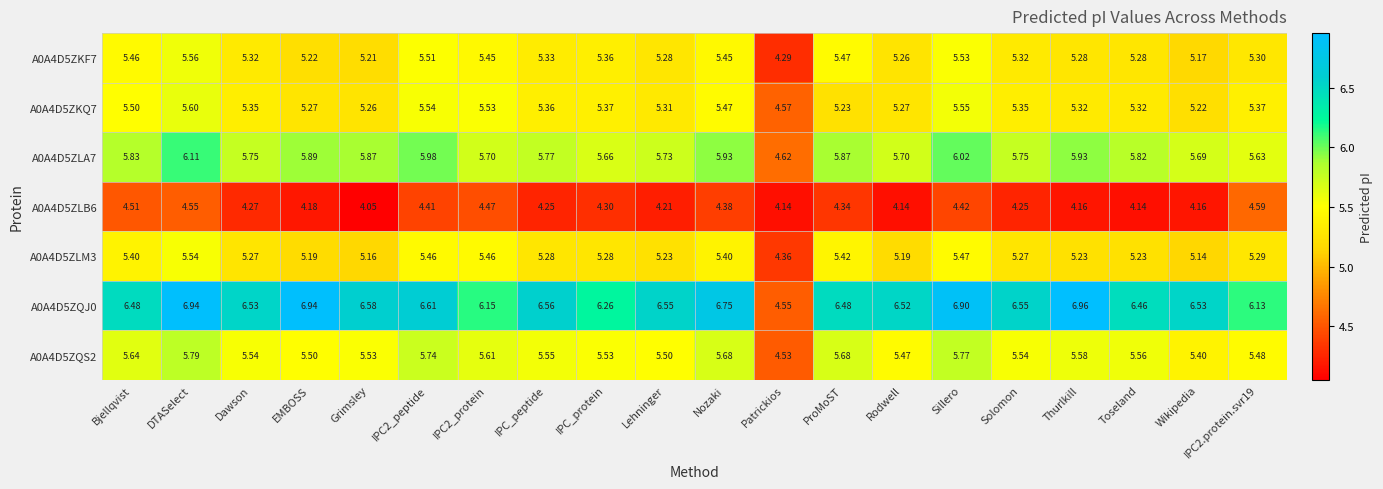

Where does the A0A4D5ZKQ7 series first go above 5?

Bjellqvist